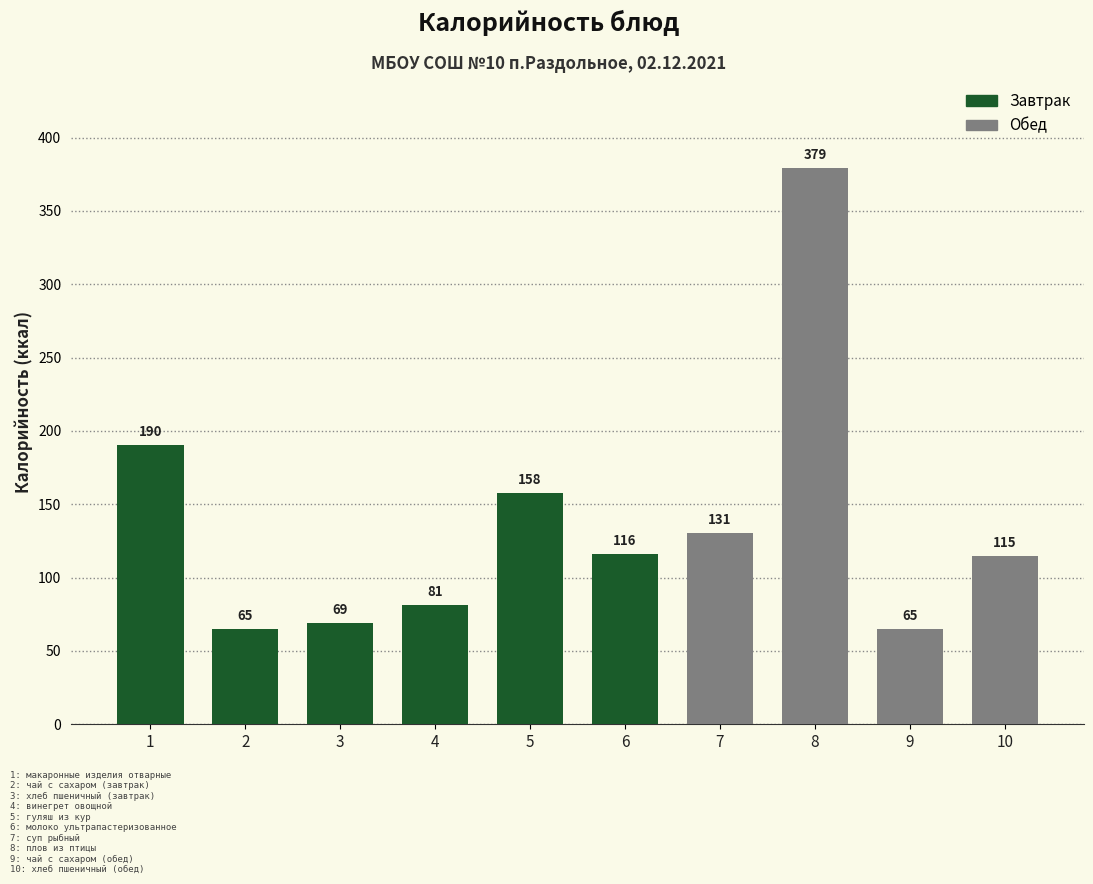

The chart shows a value of 52.3 at 6. True or false?

False